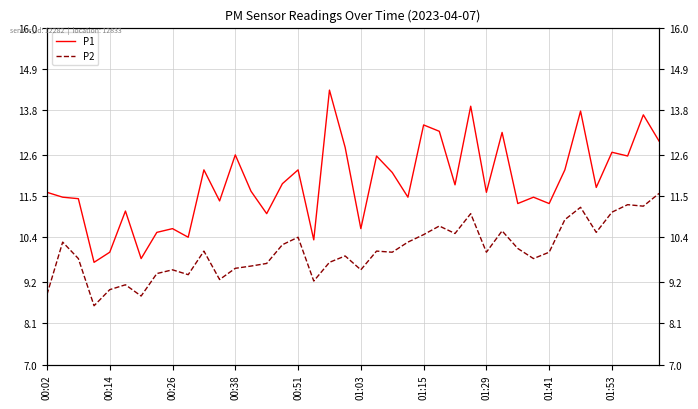

How many interior local valleys does the P1 series have?

14